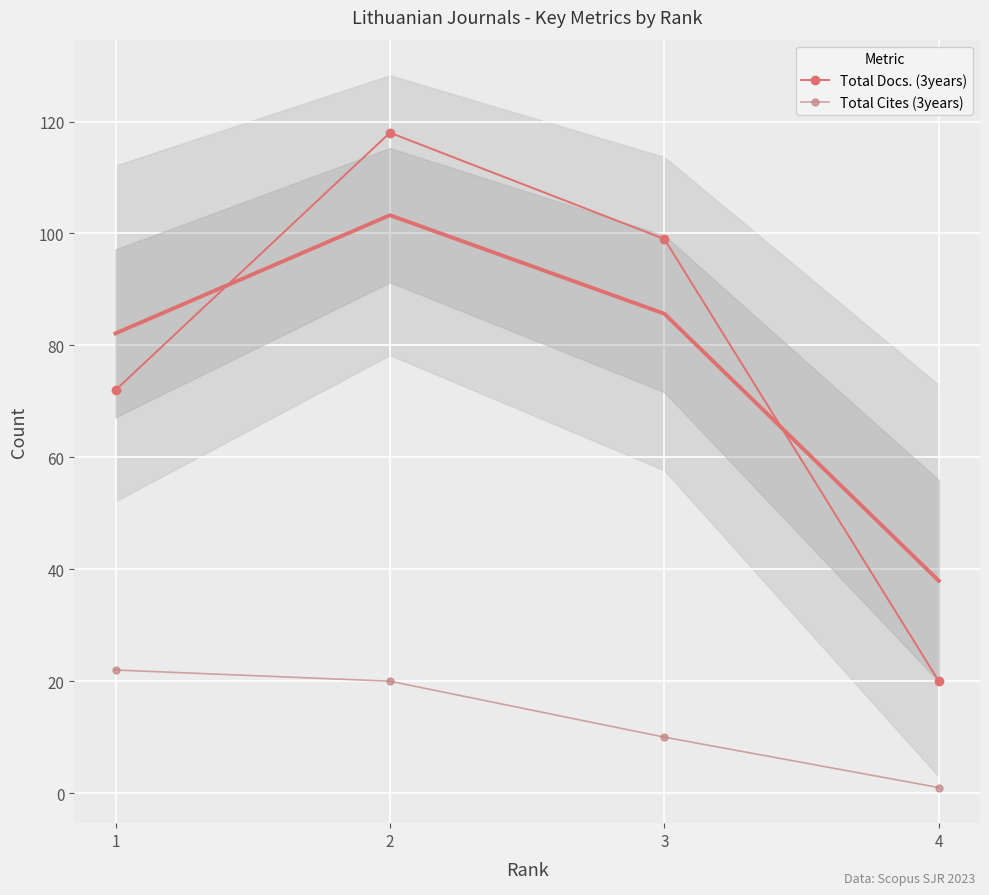

Rank the series by their average value, from highest to lowest.

Total Docs. (3years), Total Cites (3years)